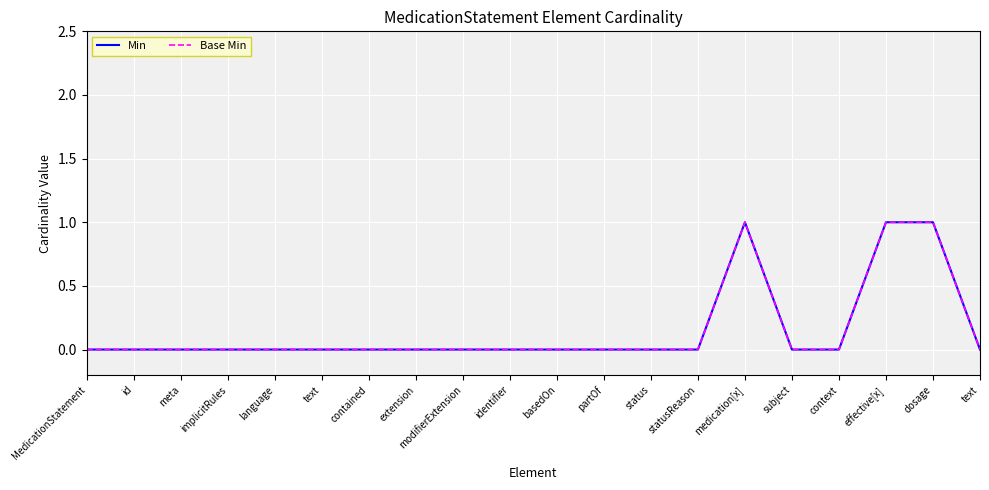

What is the label of the 20th point from the left?

text